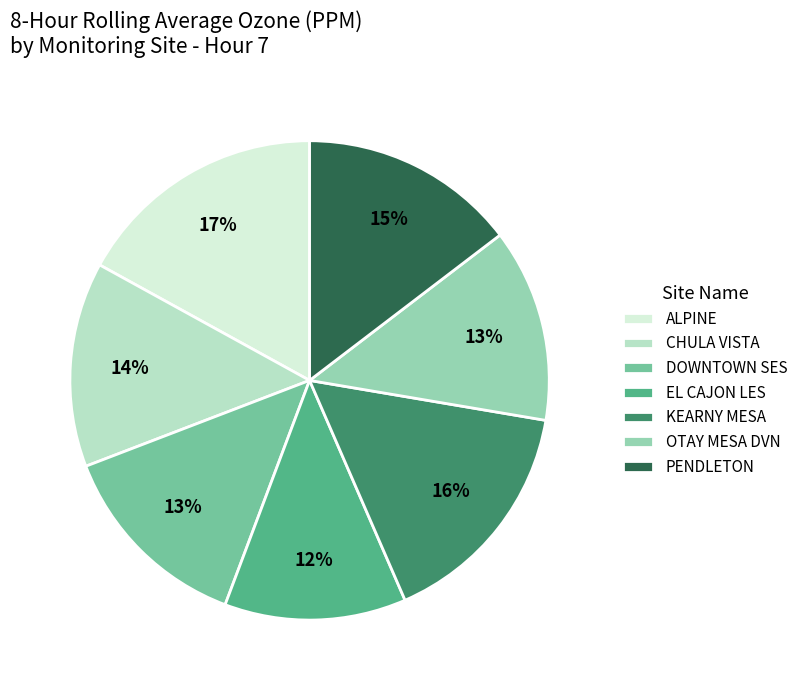

To the nearest percent, what percentage of the pie is OTAY MESA DVN?

13%